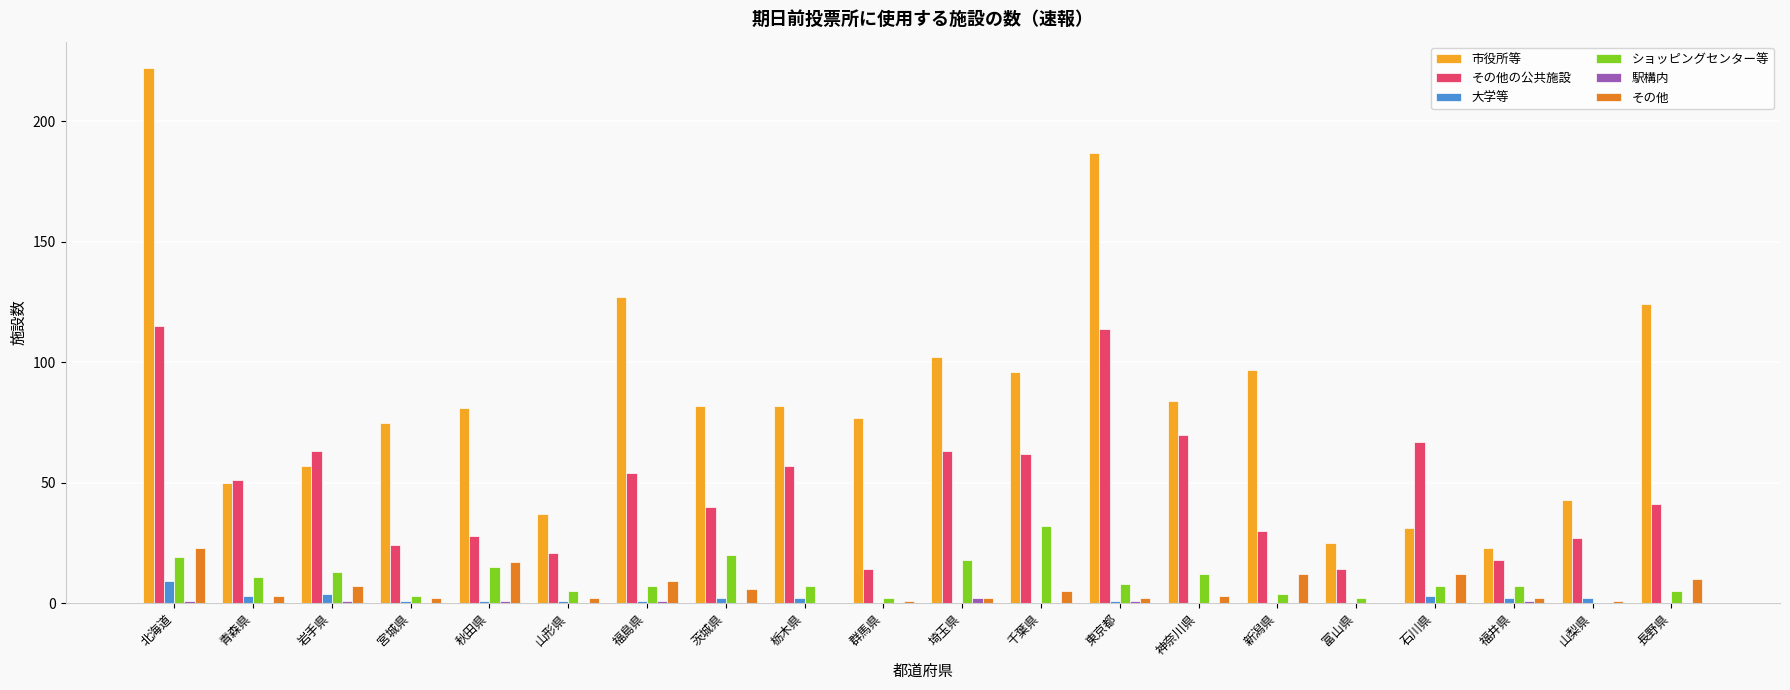

True or false: 市役所等 has a value of 37 at 山形県.

True